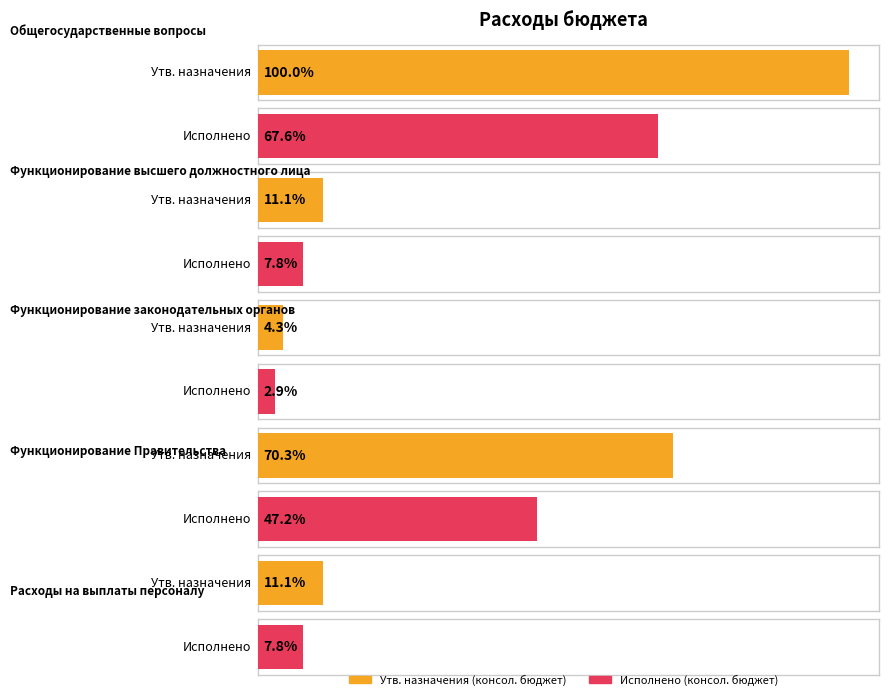

Which label corresponds to the smallest value in the chart?

Функционирование законодательных органов